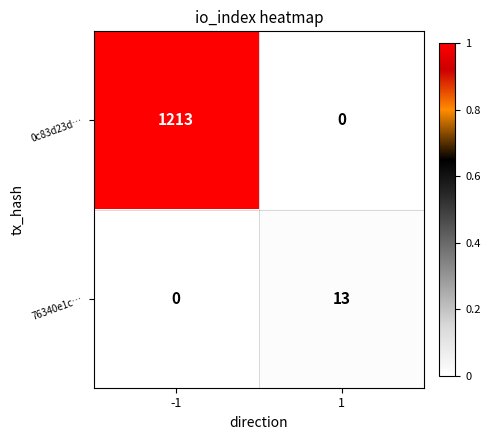

What is the maximum value for 76340e1c…?

13